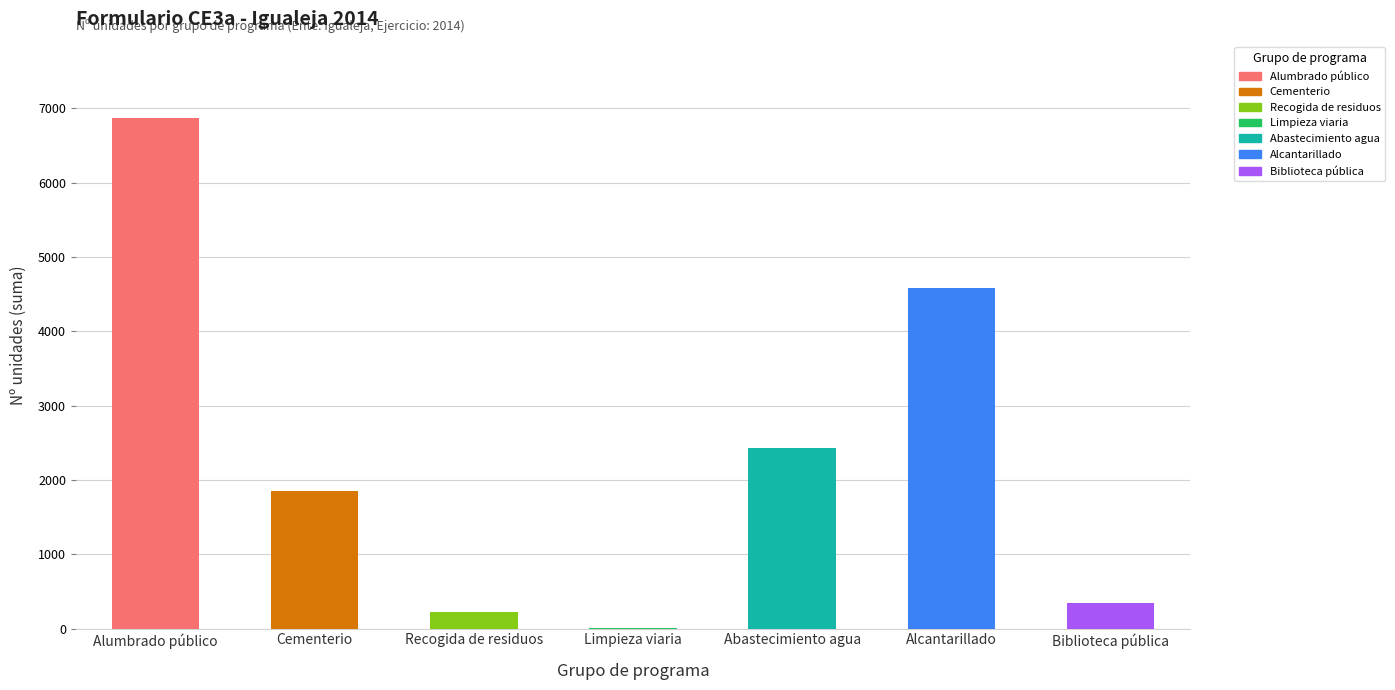

Which has a higher value, Limpieza viaria or Alumbrado público?

Alumbrado público